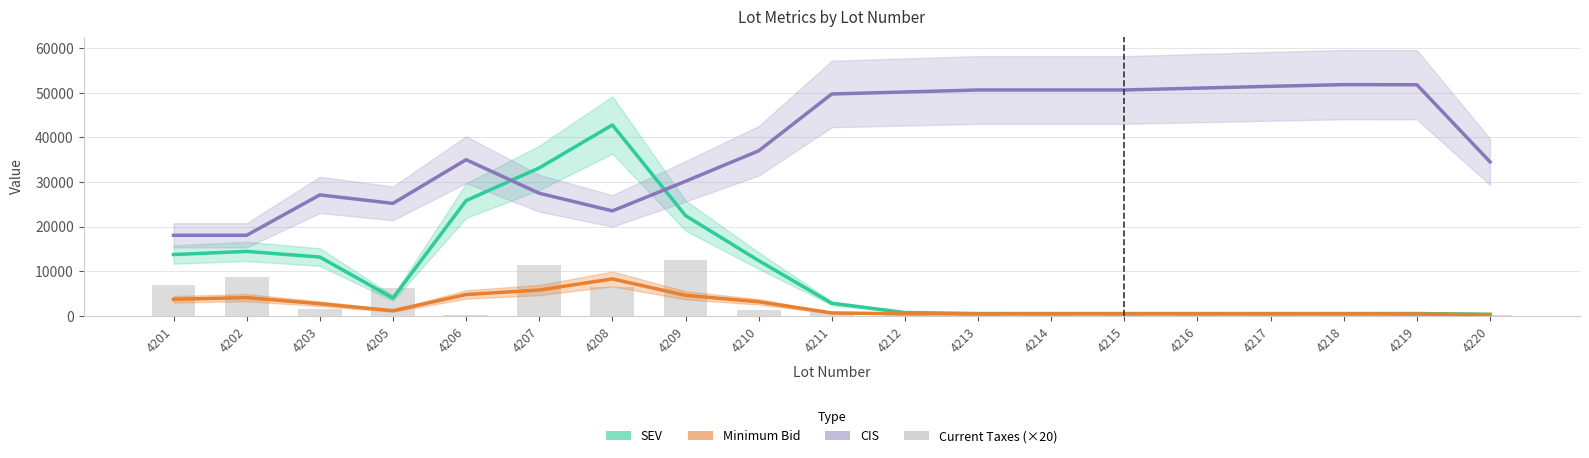

Which label corresponds to the smallest value in the chart?

4212